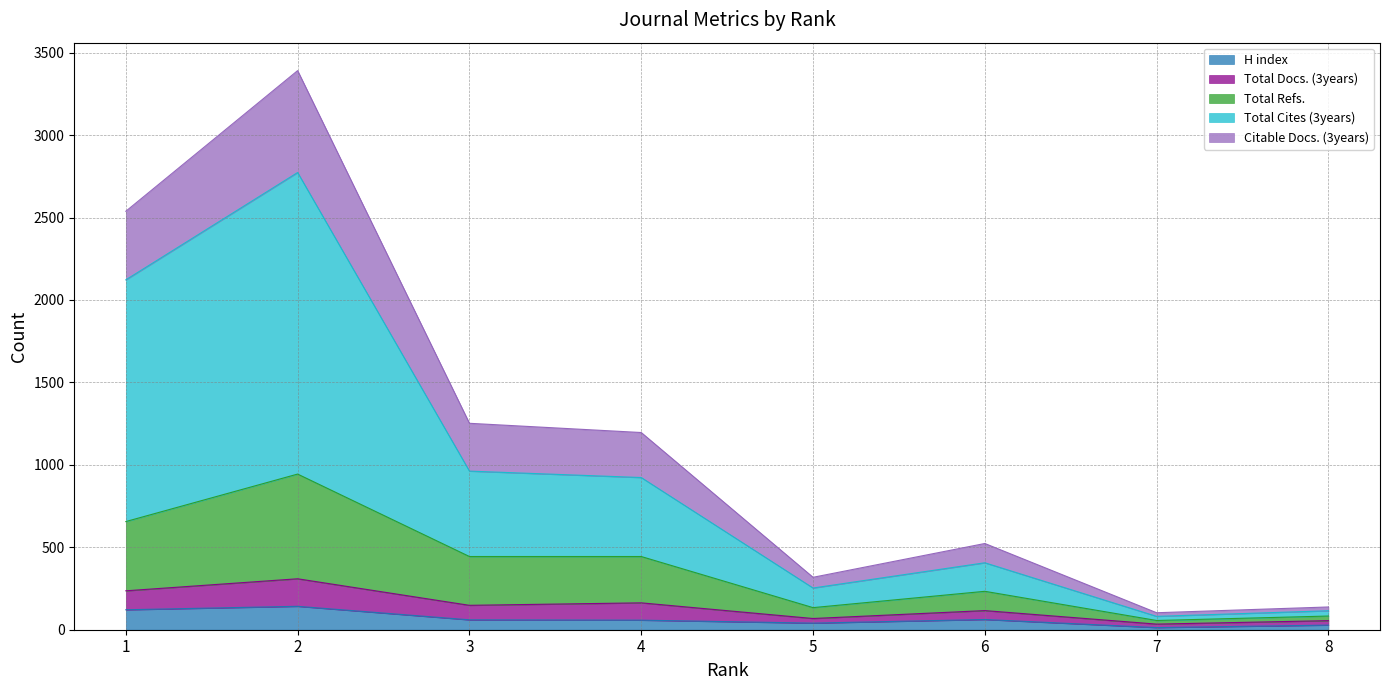

Is the value of Total Refs. at 8 greater than the value of Total Docs. (3years) at 7?

No